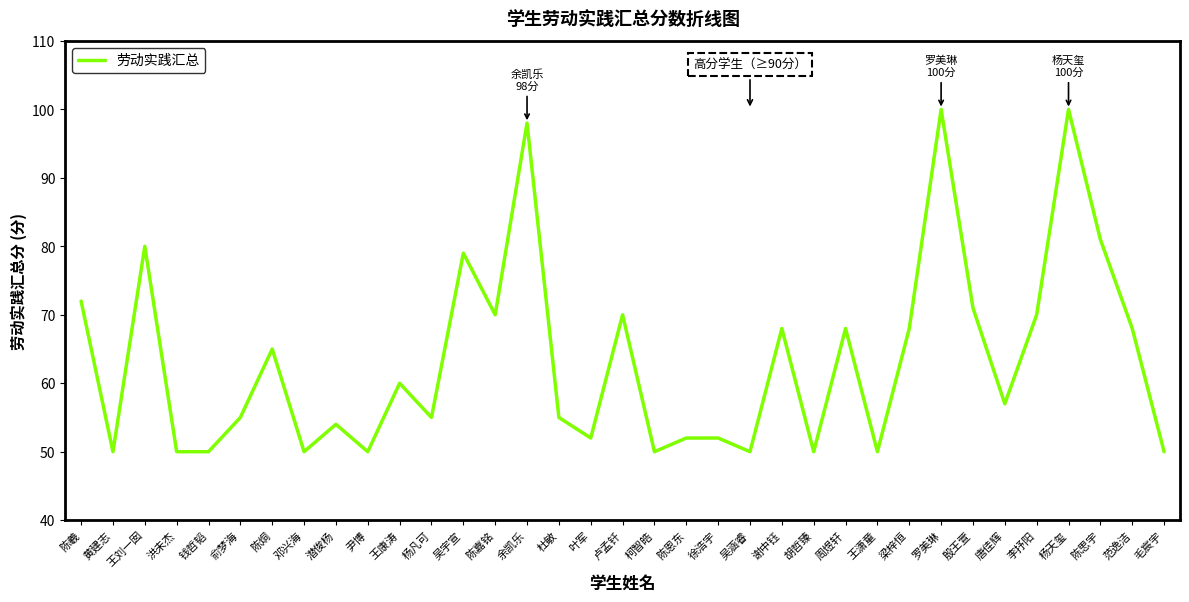

Approximately how many times larger is the value at 李抒阳 compared to 尹博?

1.4